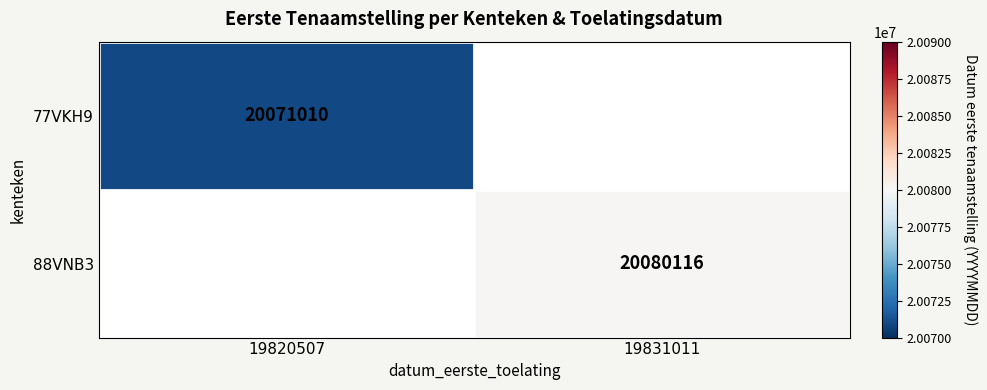

The value of 77VKH9 at 19820507 is 6597746. True or false?

False